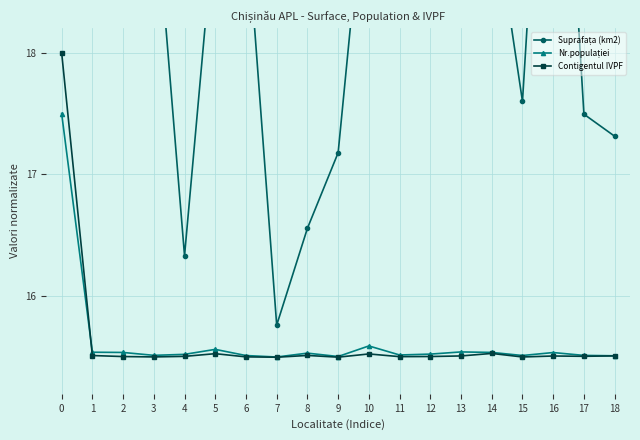

At 6, list the series in order from largest to smallest.

Suprafața (km2), Nr.populației, Contigentul IVPF